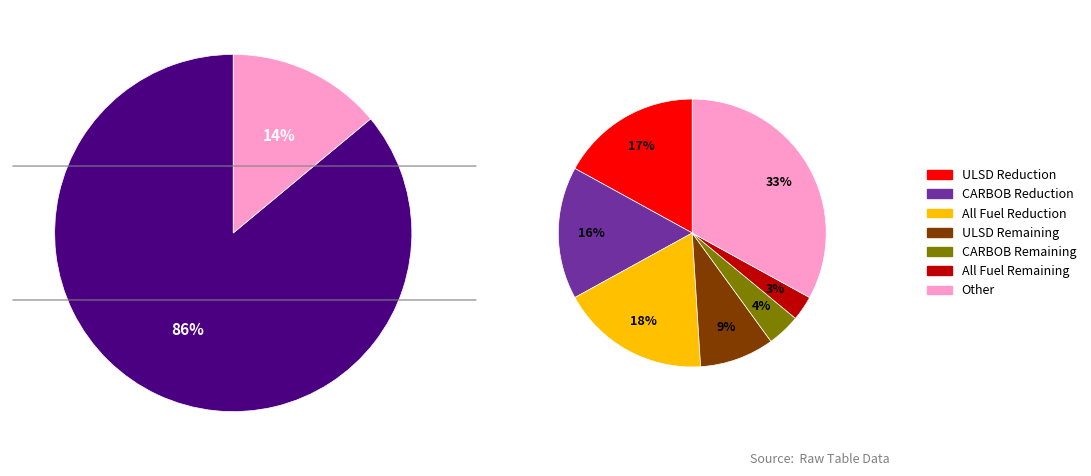

Does CARBOB account for over 50% of the chart?

No